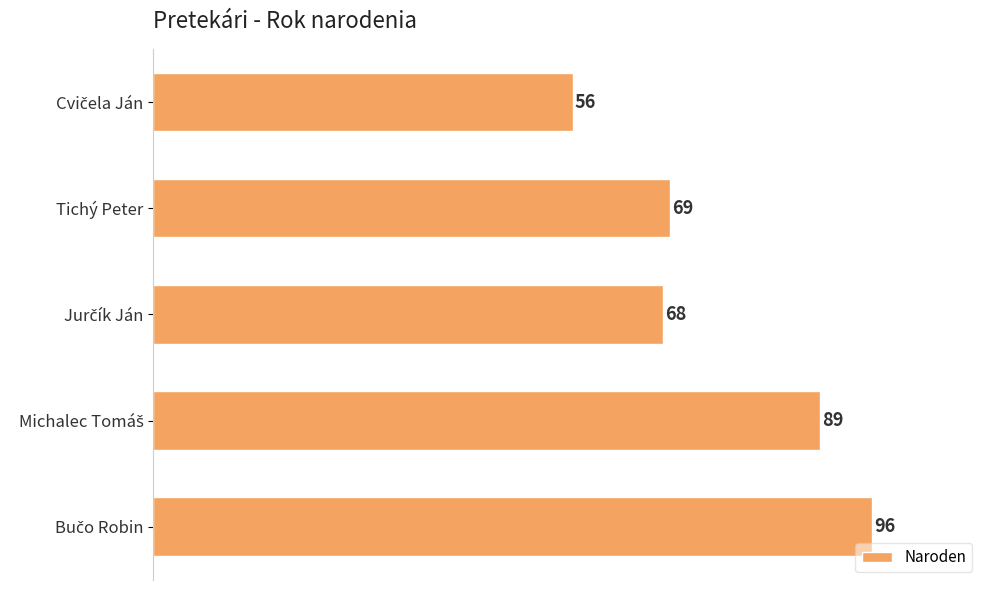

True or false: the data shows 69 at Tichý Peter.

True